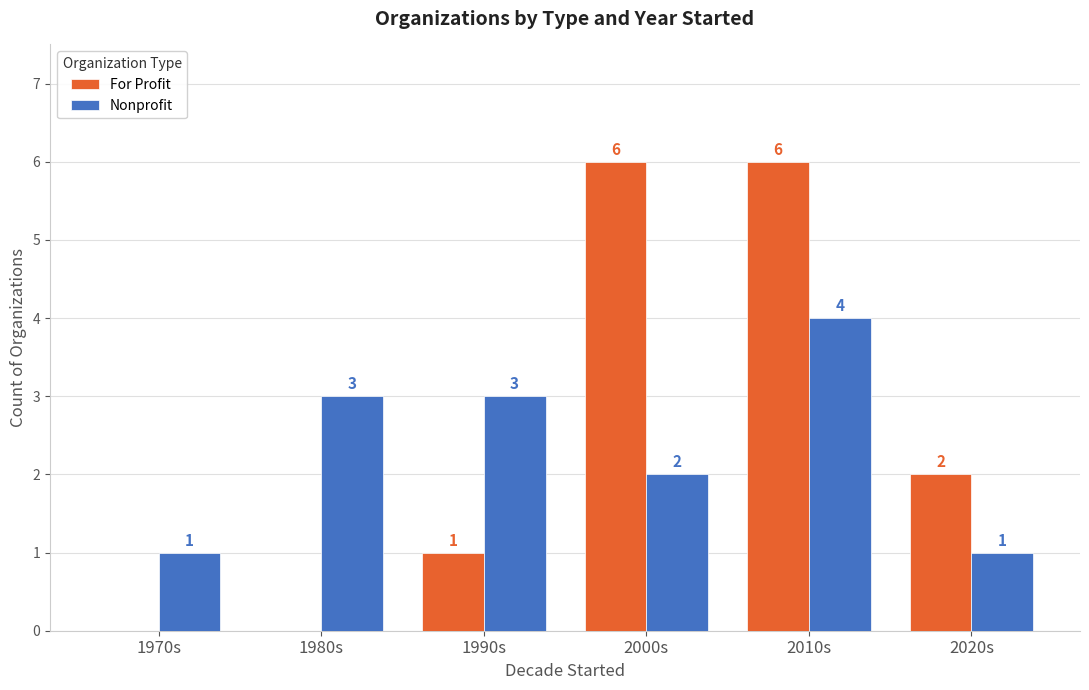

What is the sum of the For Profit values at 1990s and 2020s?

3